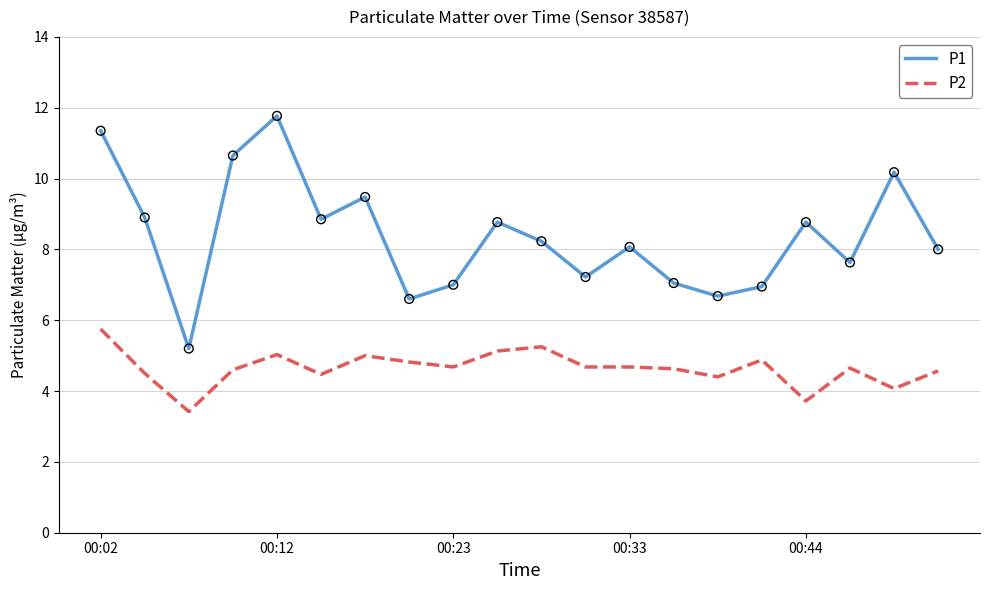

What are all the series names shown in the legend?

P1, P2